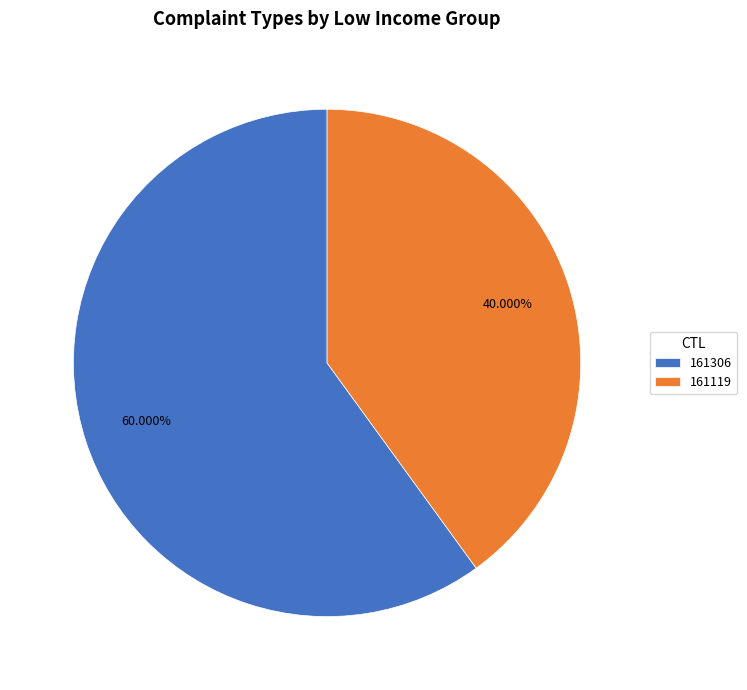

To the nearest percent, what is the difference between the 161119 and 161306 slice percentages?

20%